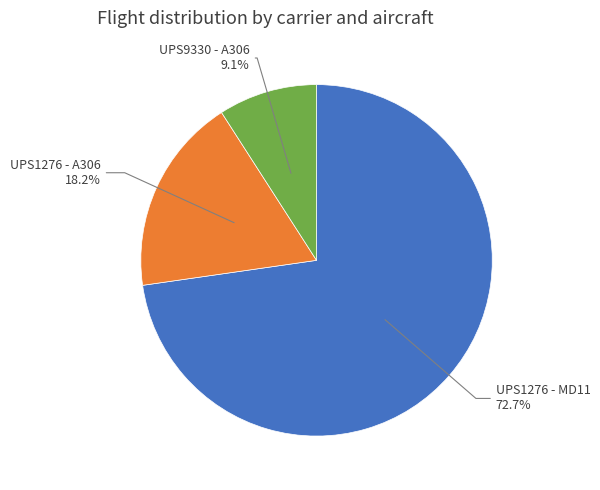

What is the largest slice in the pie chart?

UPS1276 - MD11